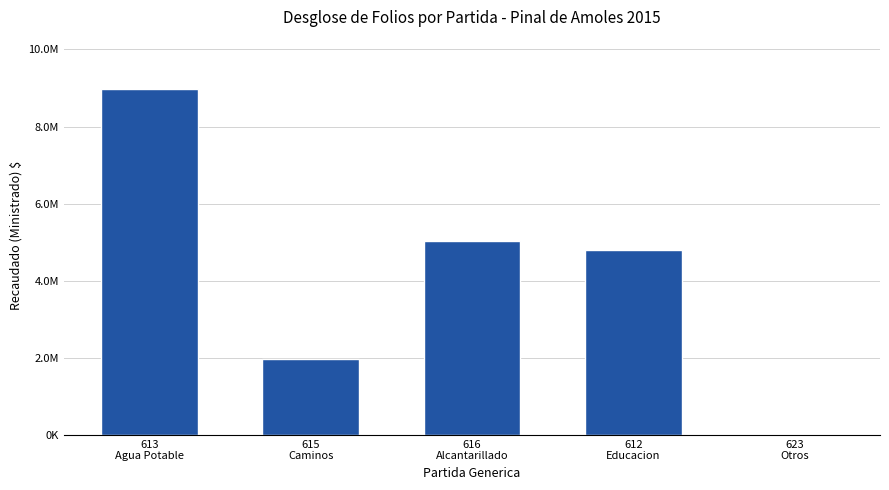

True or false: the data shows 7255093.9 at 612
Educacion.

False